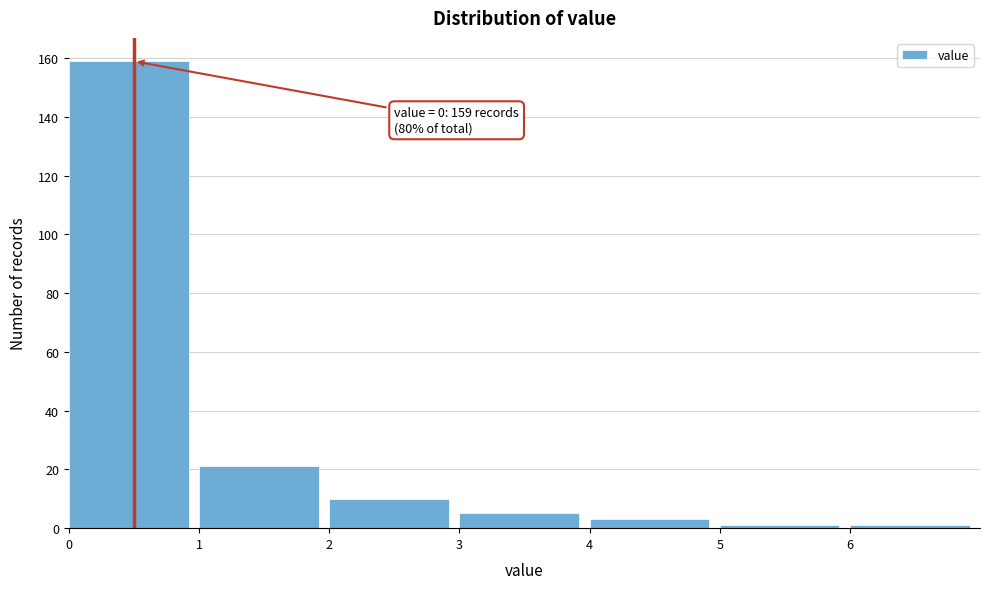

Over which range of the x-axis is the bar tallest?

0 to 1